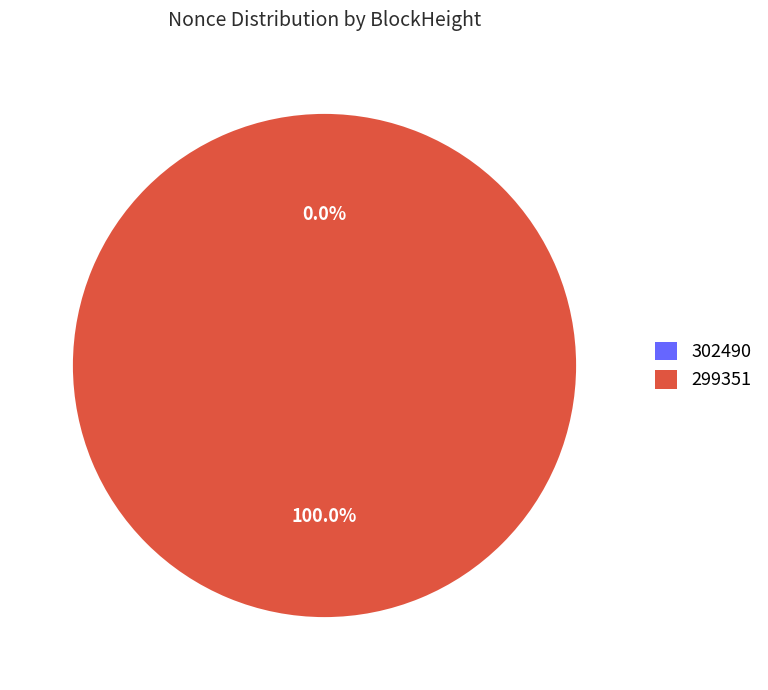

How much of the chart is everything except 302490?

100.0%